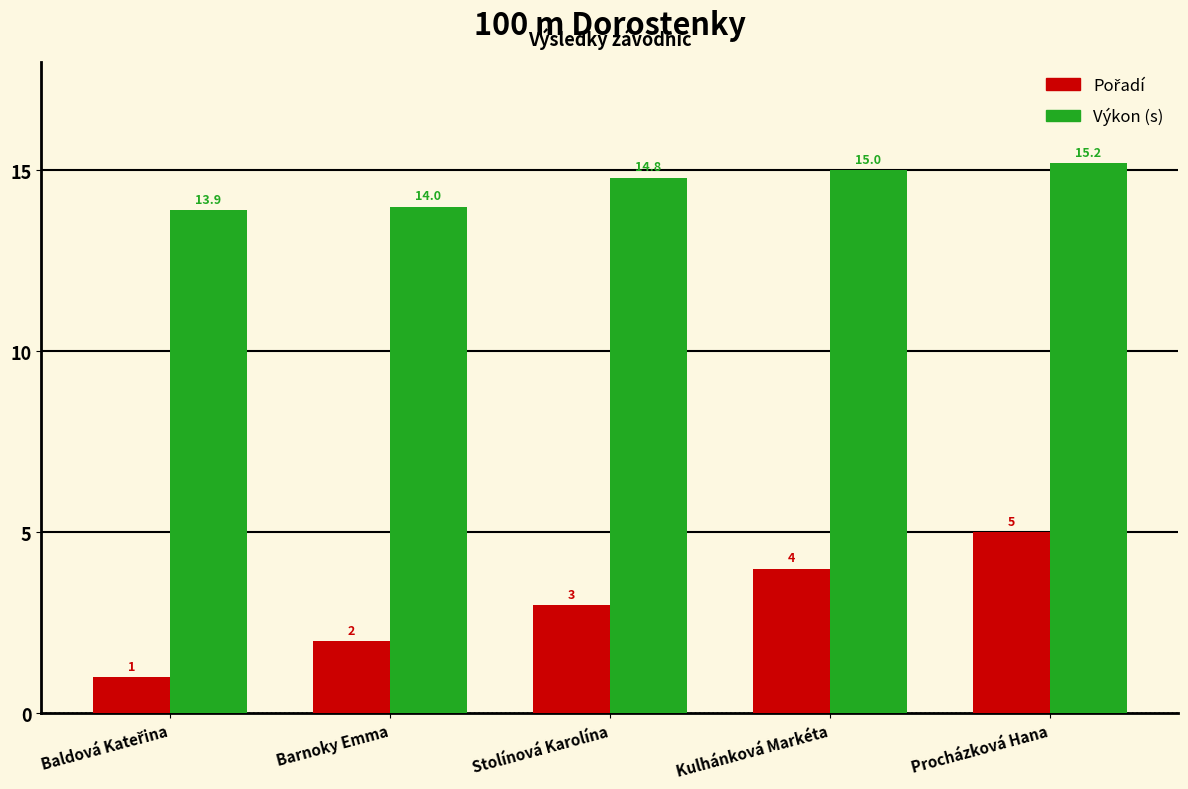

How many bars are there in each group?

2